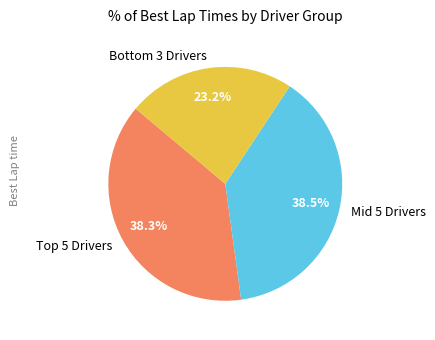

Which slice is the smallest?

Bottom 3 Drivers